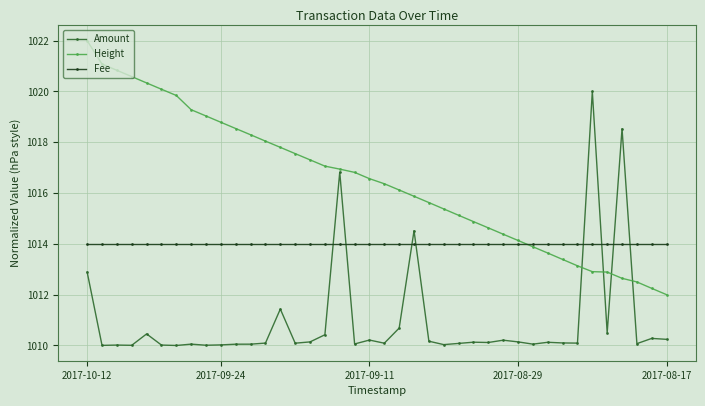

True or false: Amount and Fee intersect in this chart.

True